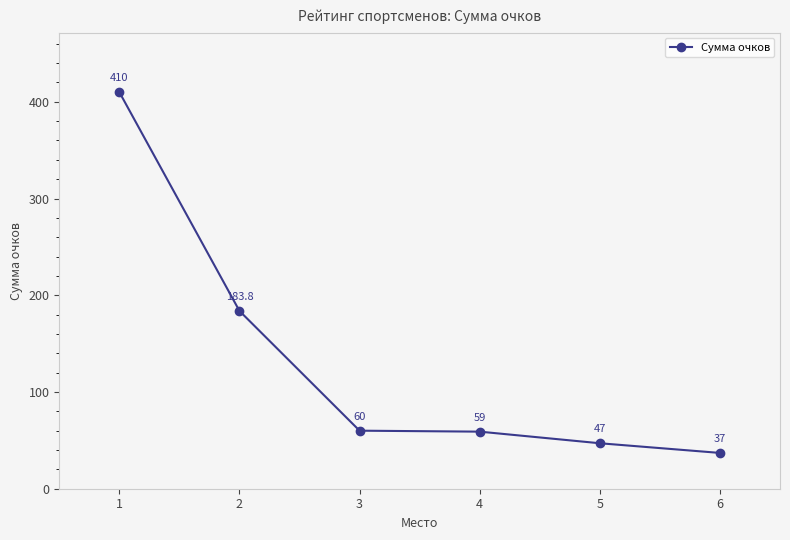

What is the change in value from 3 to 5?

-13.0